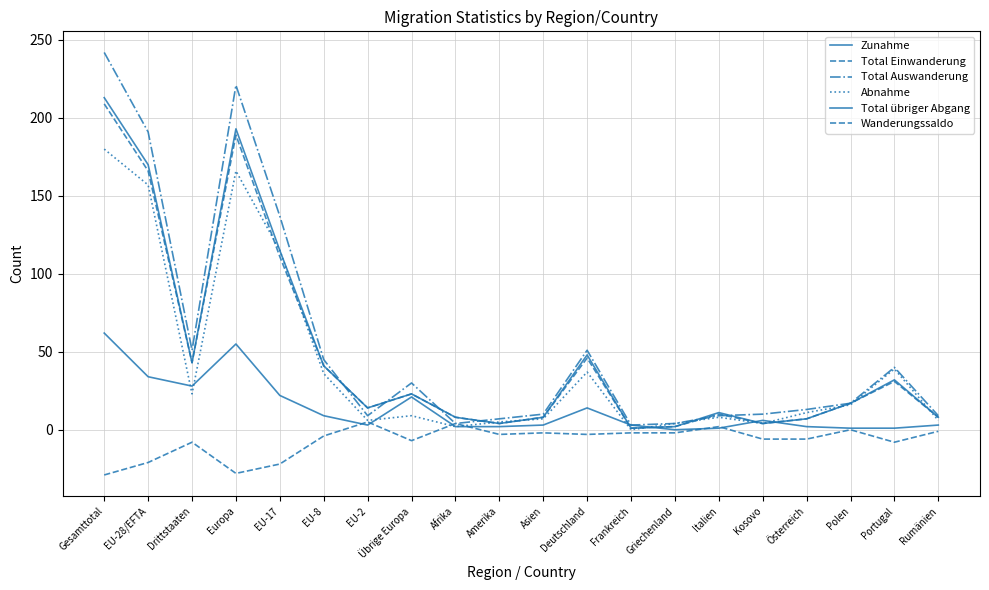

What value does the Abnahme series have at Portugal?

39